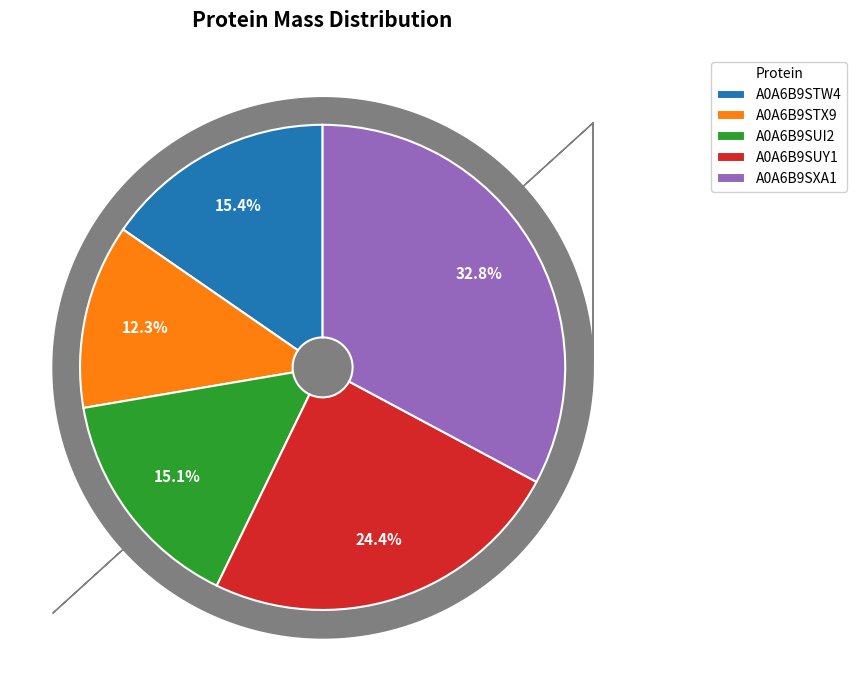

Is there a majority slice in this chart?

No